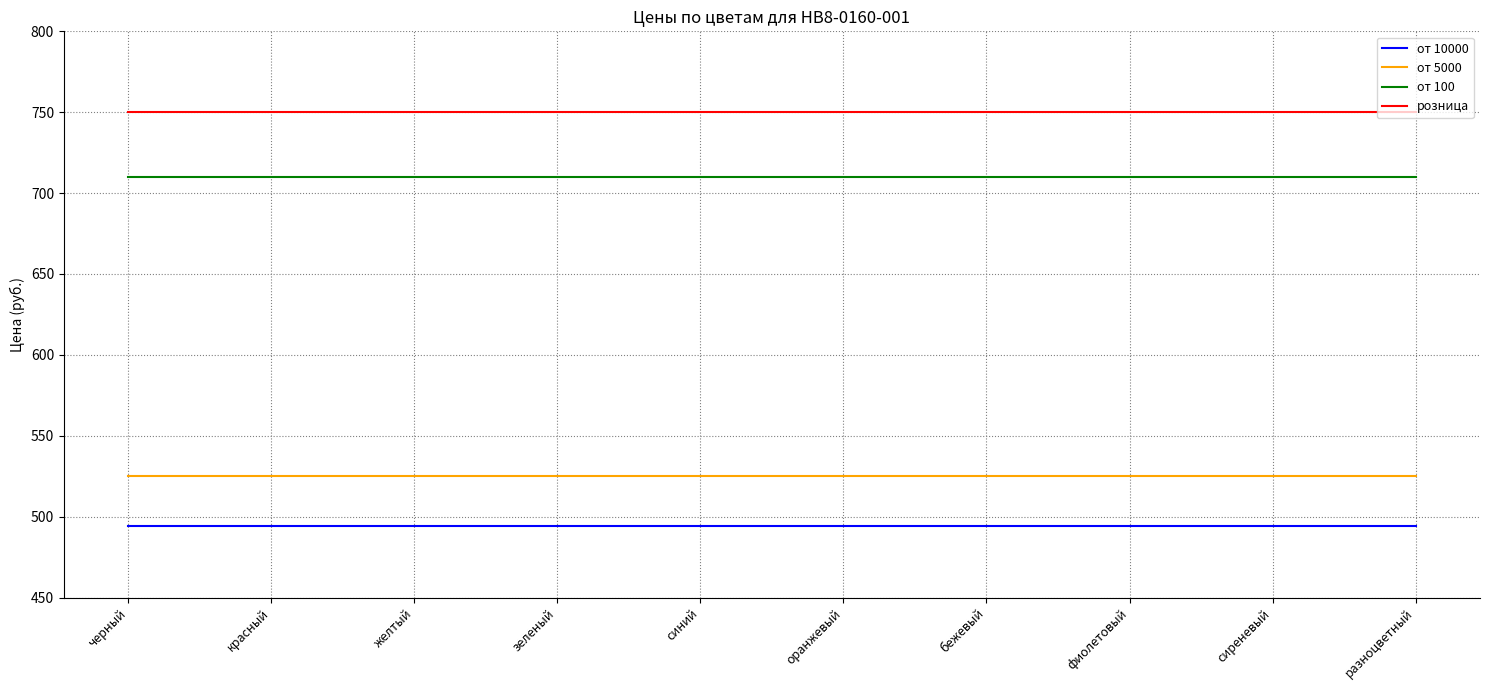

What is the total value across all series at оранжевый?

2479